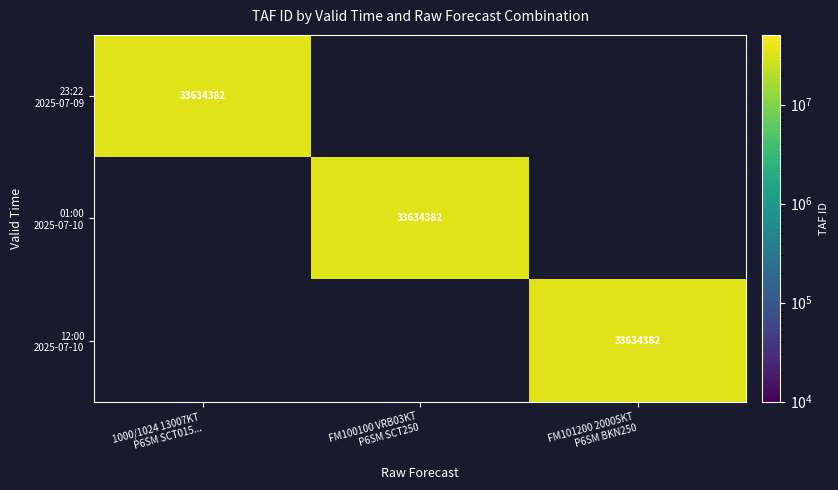

How many positive values does the 2025-07-10 01:00 series have?

1